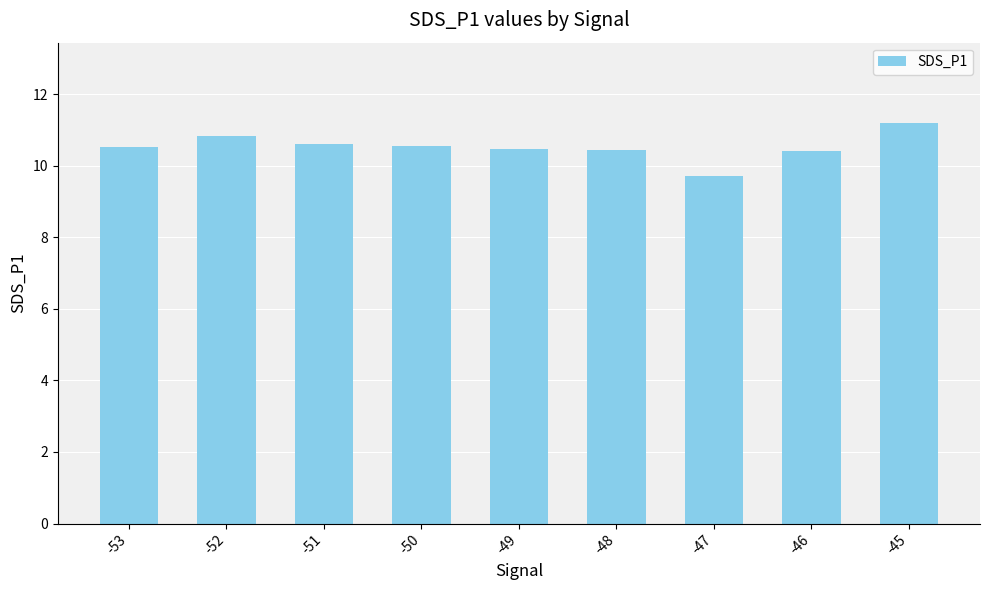

Which has a higher value, -48 or -51?

-51